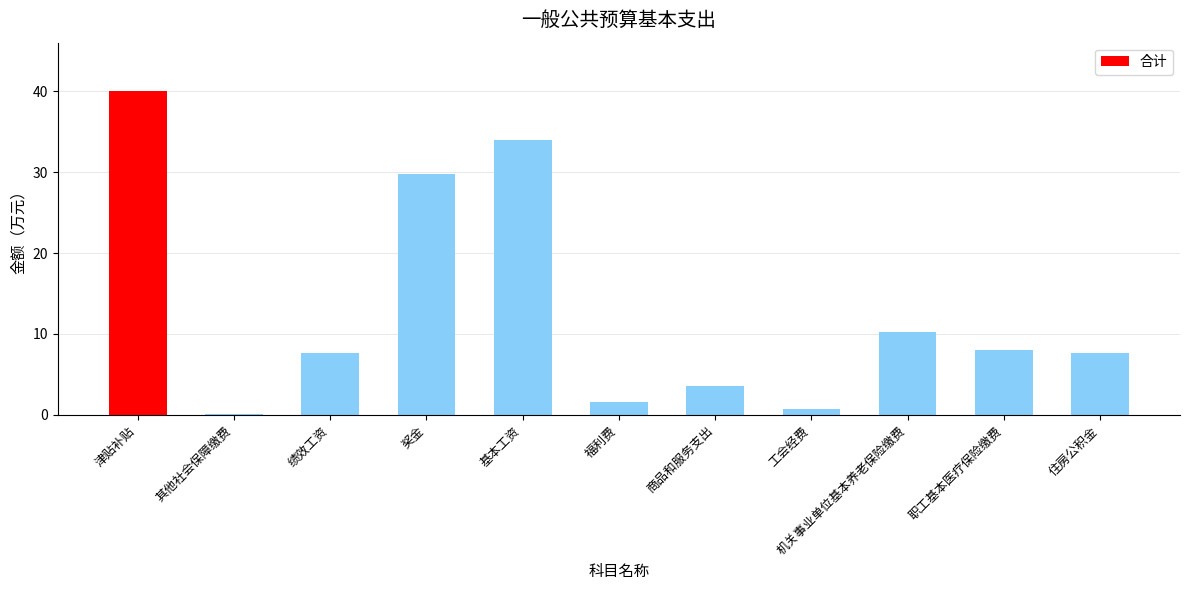

What value does the data have at 机关事业单位基本养老保险缴费?

10.2